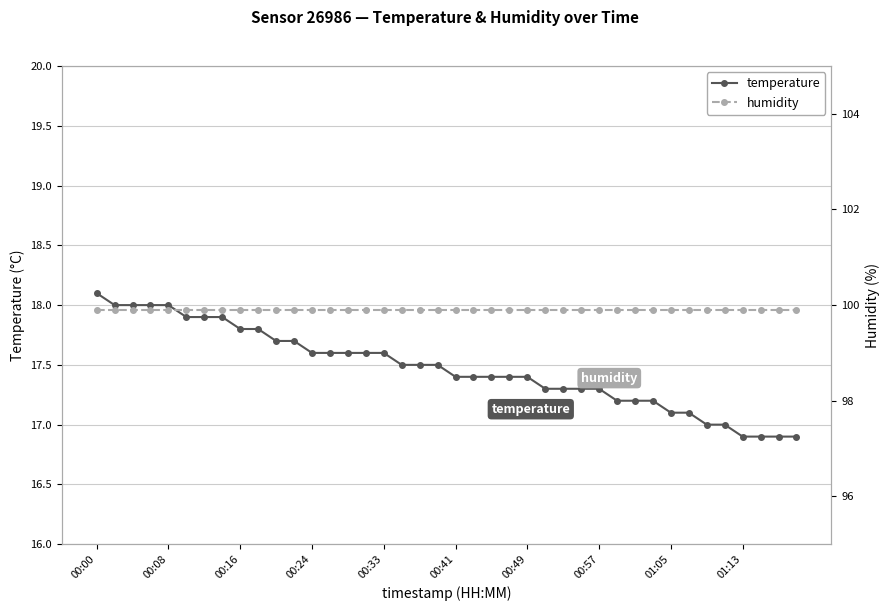

Which series has the largest range (max minus min)?

temperature